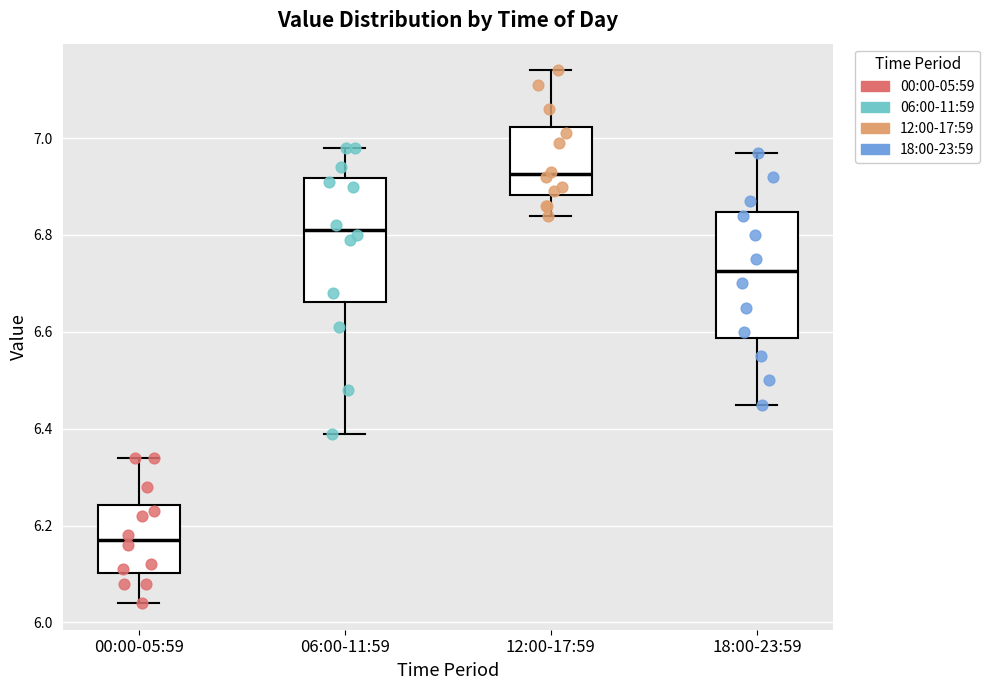

Reading left to right, read every box against the y-axis: the position of its median line, the range the box covers, and the ends of its whiskers. The values are not printed on the chart, so give them approximately, as read against the axis.

00:00-05:59: median 6.18, box 6.10 to 6.24, whiskers 6.04 to 6.34
06:00-11:59: median 6.82, box 6.66 to 6.92, whiskers 6.40 to 6.98
12:00-17:59: median 6.92, box 6.88 to 7.02, whiskers 6.84 to 7.14
18:00-23:59: median 6.72, box 6.58 to 6.84, whiskers 6.46 to 6.98